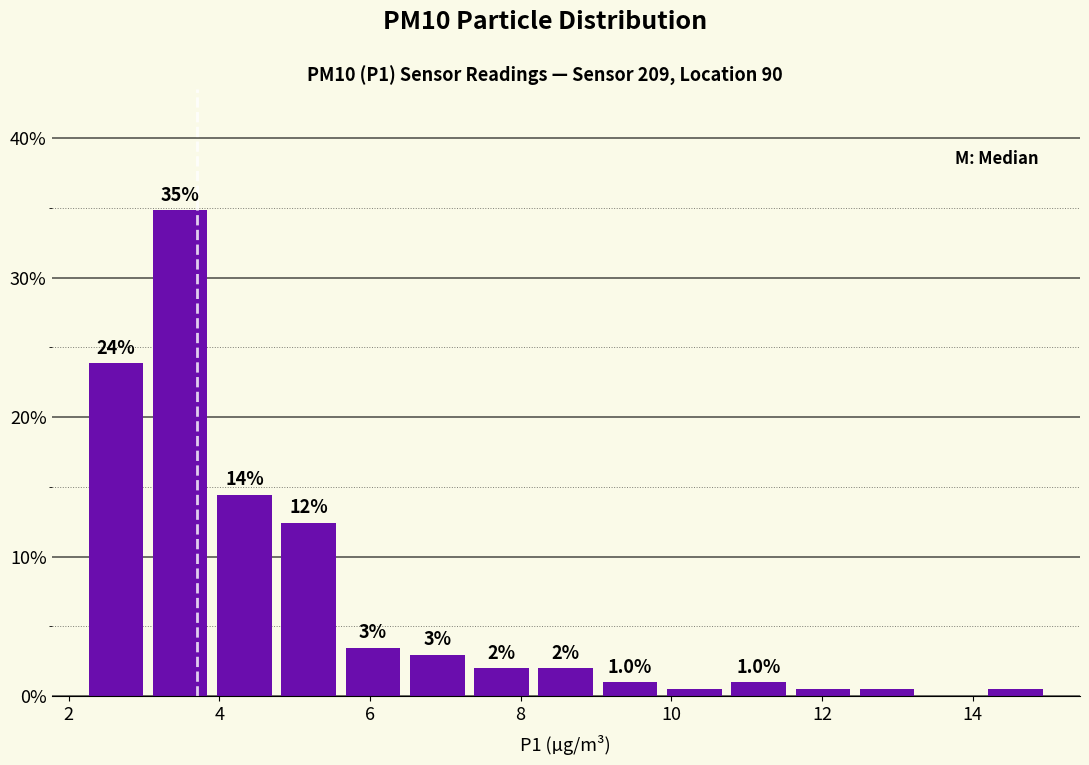

Which range on the x-axis has the tallest bar?

3.0 to 4.0